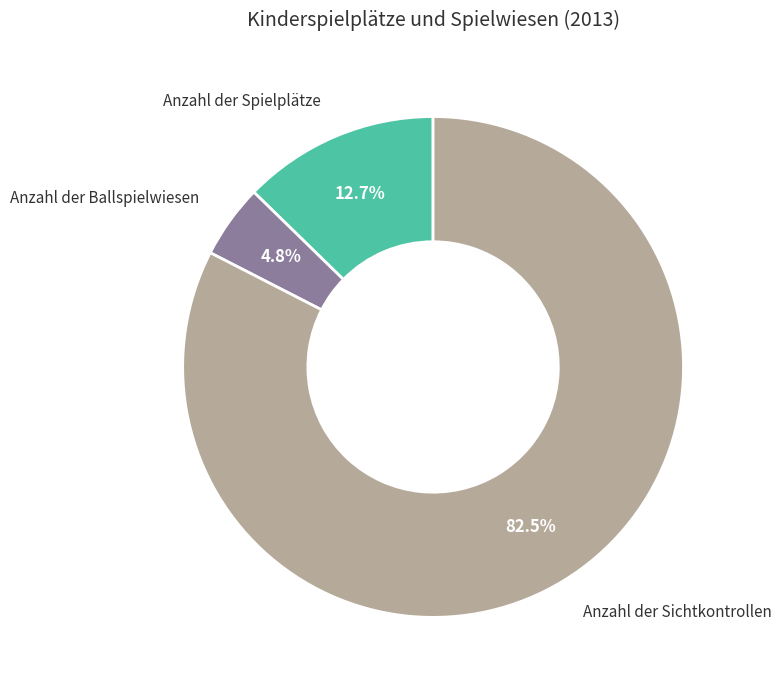

Is there any slice that represents more than half of the pie?

Yes